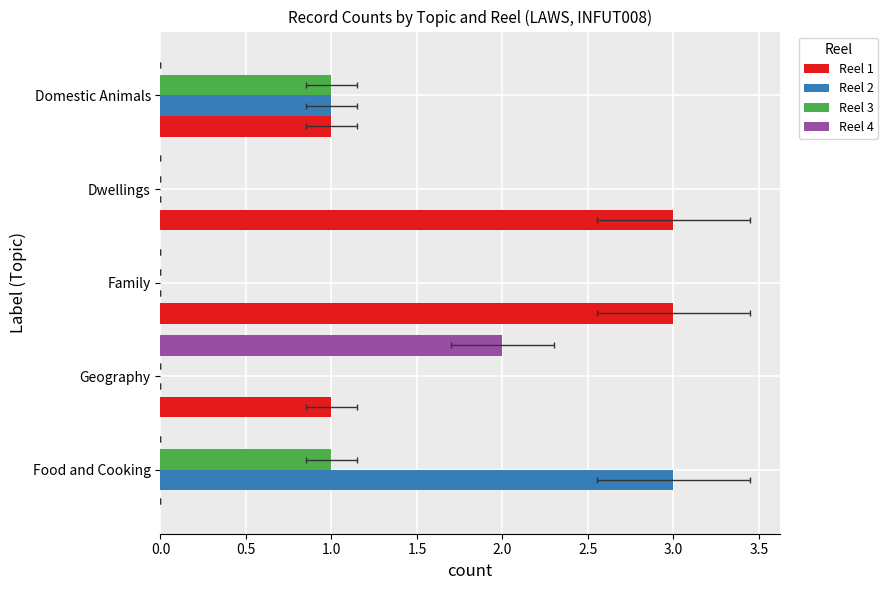

What value does the Reel 3 series have at Domestic Animals?

1